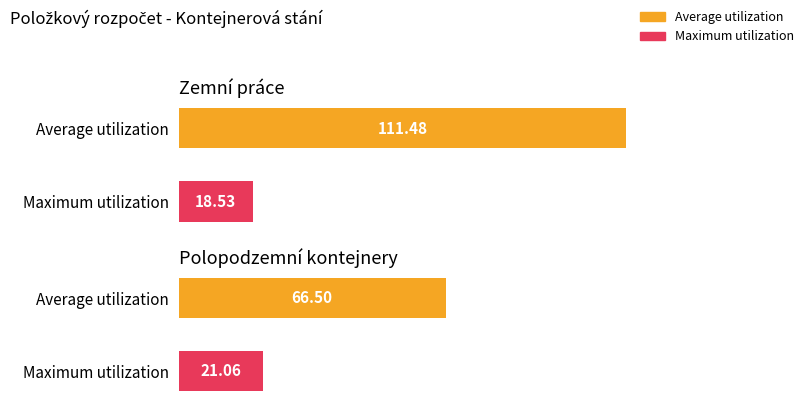

Does the chart contain any negative values?

No